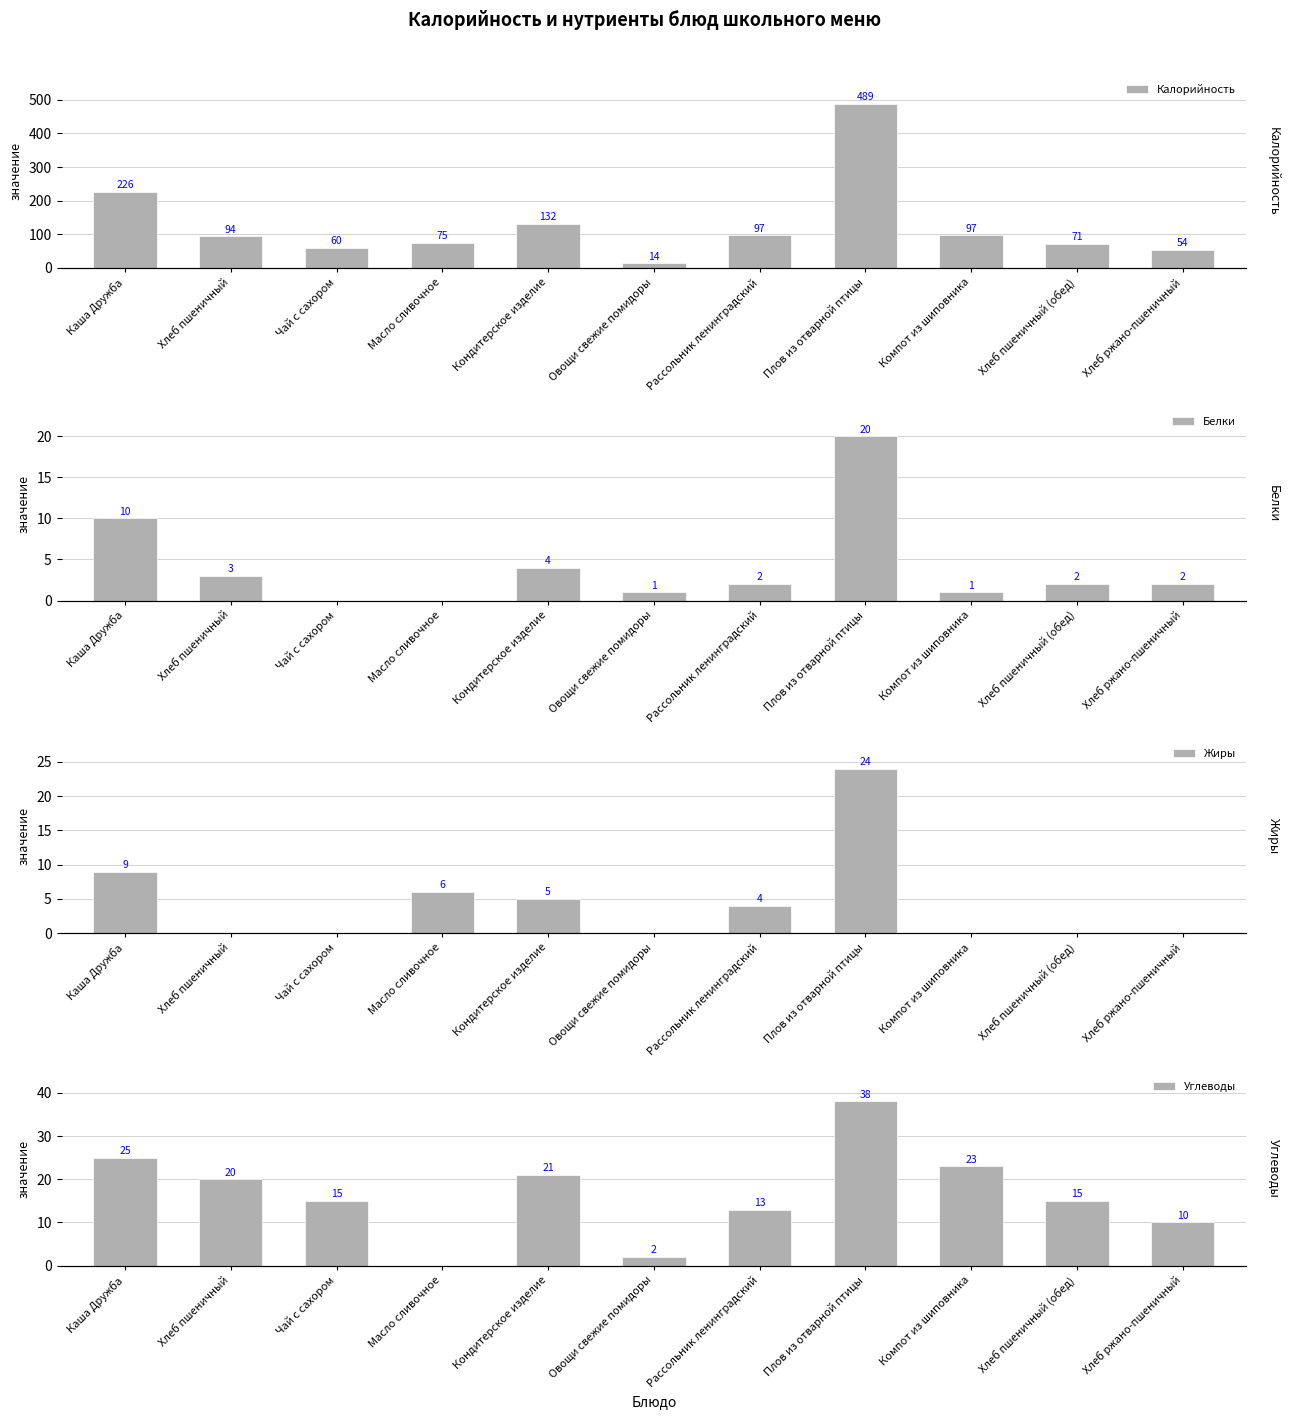

True or false: Калорийность has a value of 29 at Кондитерское изделие.

False